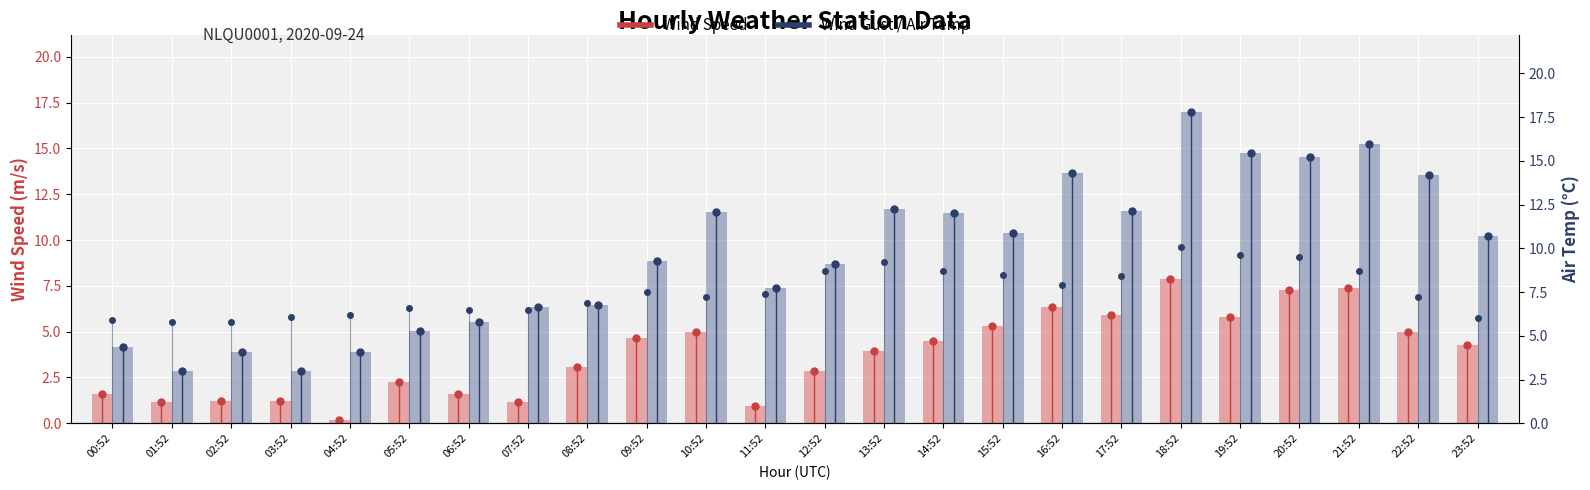

Is it true that Wind Speed equals 3.3 at 19:52?

False